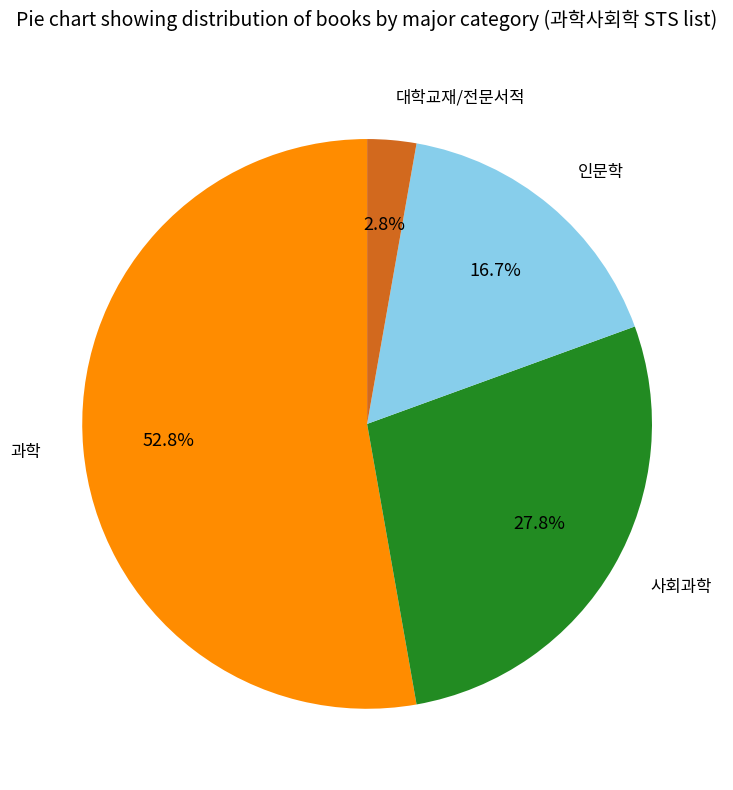

To the nearest percent, what percentage of the pie is 과학?

53%